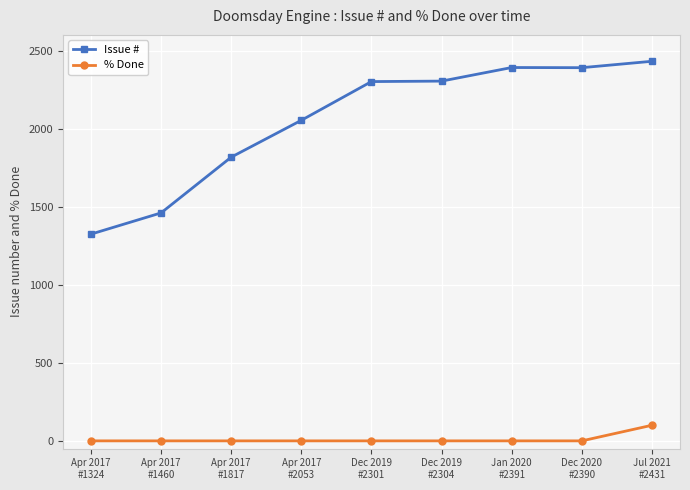

Rank the series by their maximum value, from highest to lowest.

Issue #, % Done